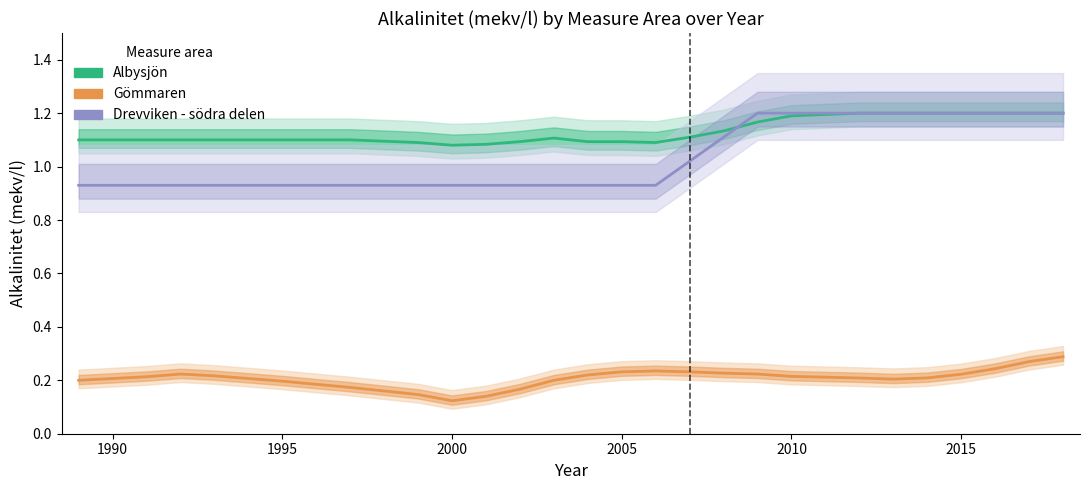

True or false: Drevviken - södra delen and Gömmaren cross at least once.

False